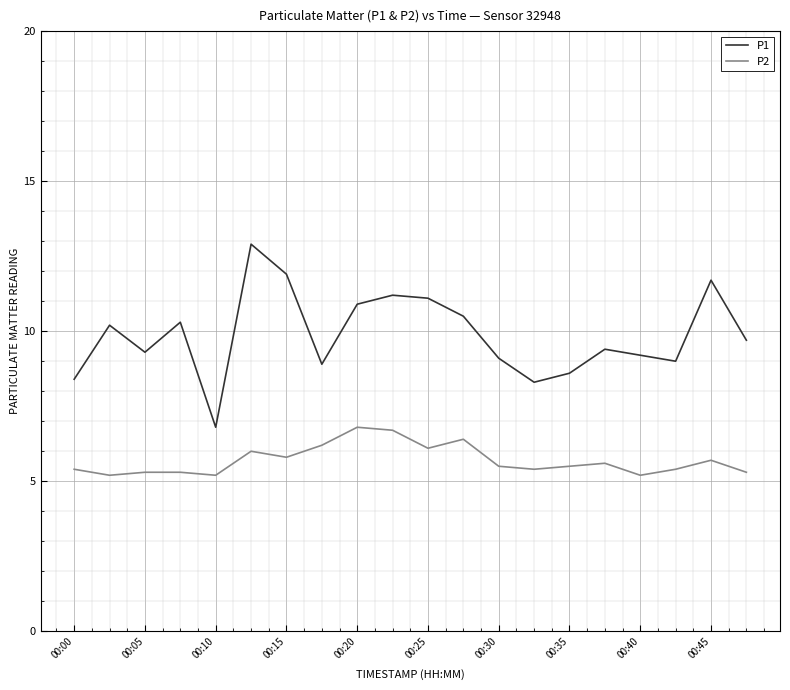

Which series has the widest spread of values?

P1